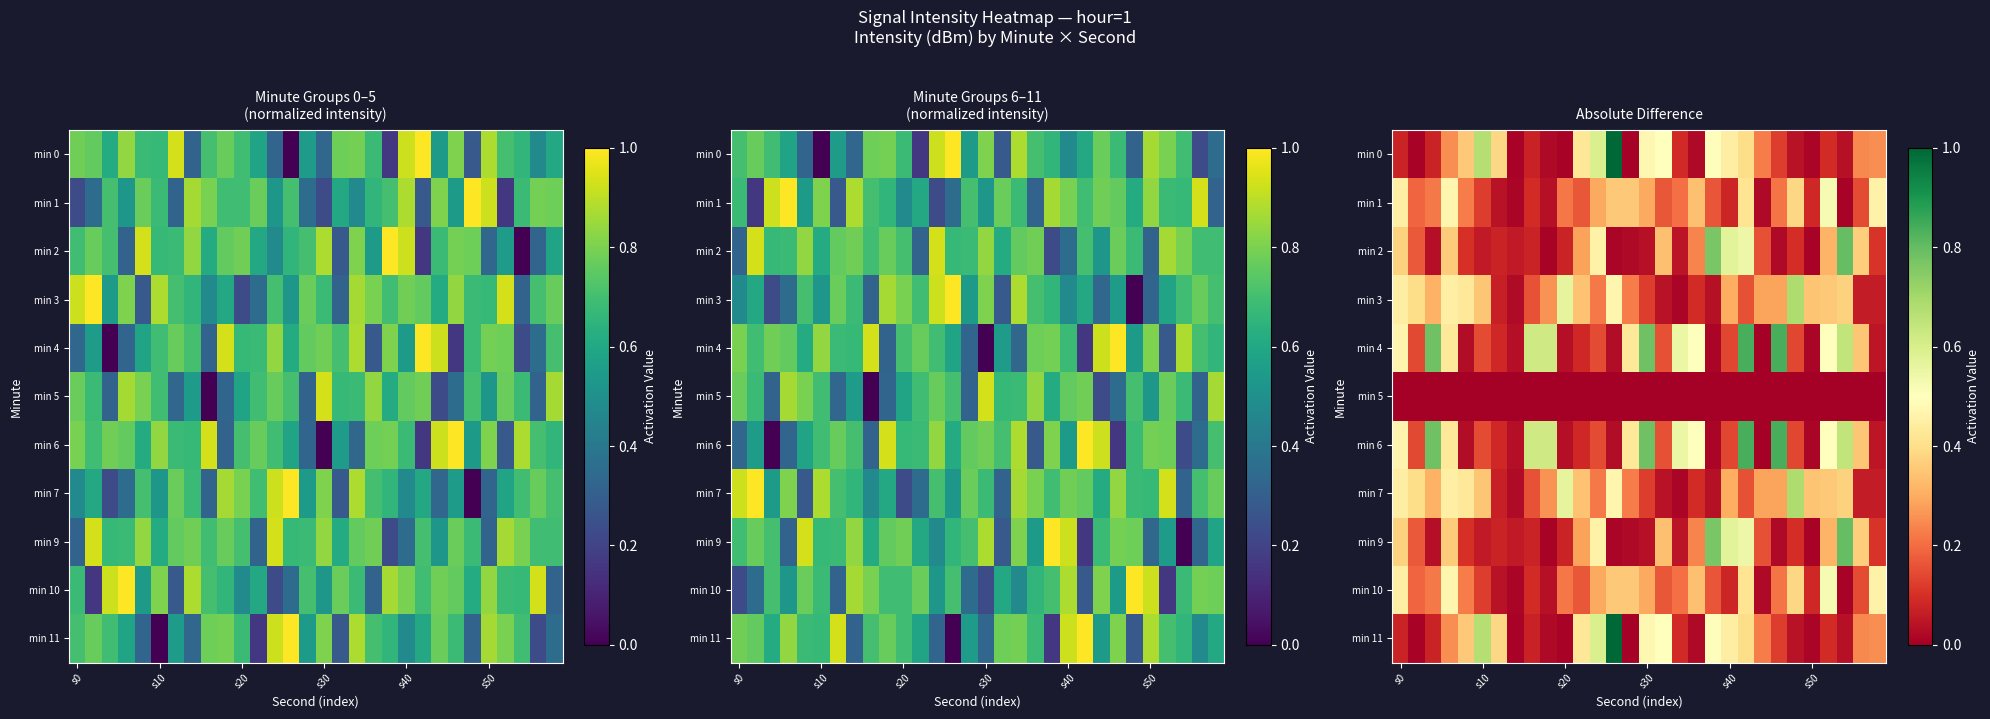

What is the average value of the min 2 series?

0.2